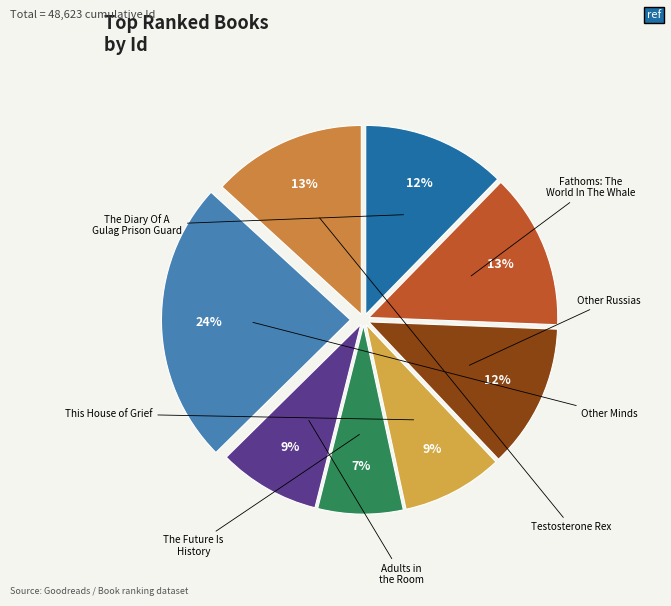

Count the number of slices in the pie.

8